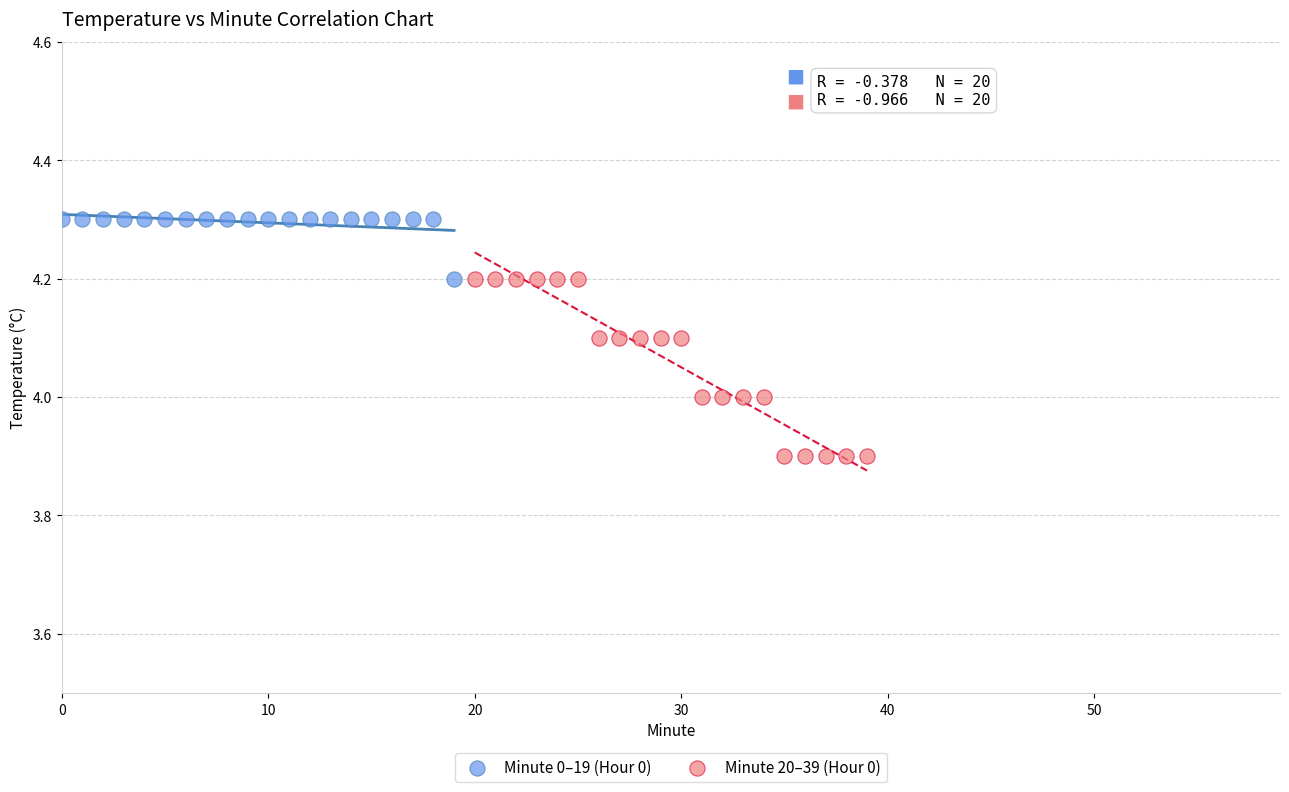

Which series reaches the minimum Y coordinate?

Minute 20–39 (Hour 0)